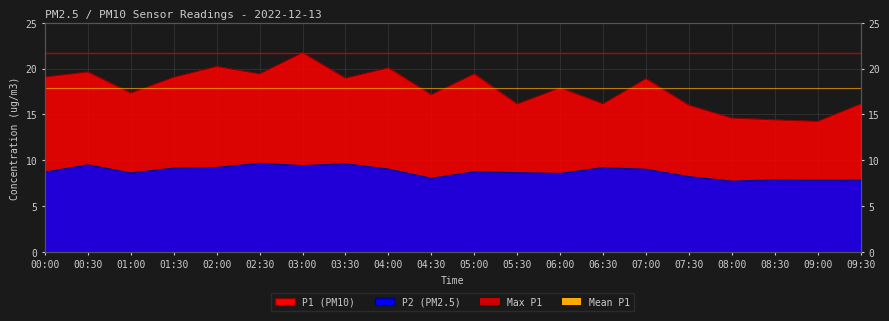

True or false: P2 and P1 intersect in this chart.

False